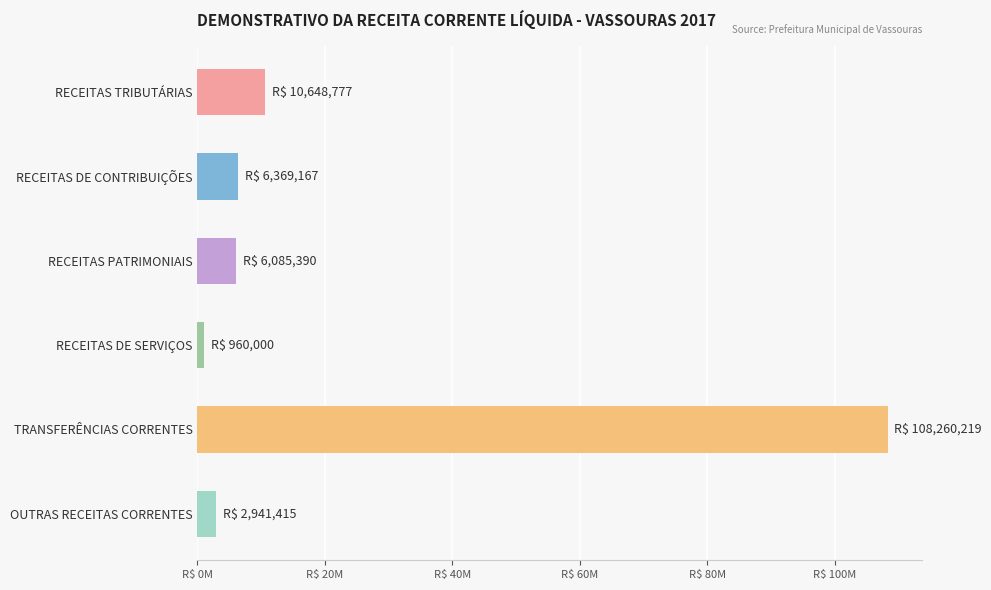

Are the bars horizontal?

Yes